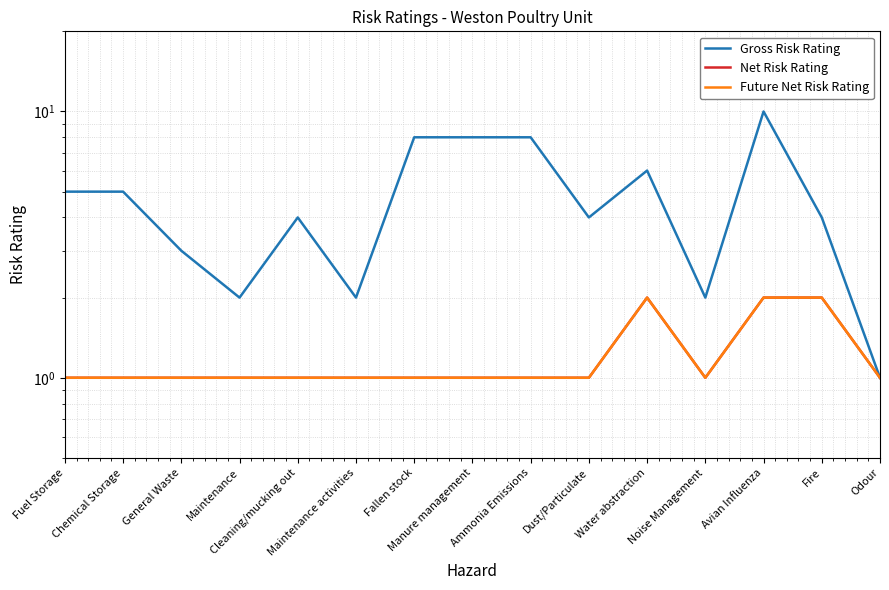

True or false: Gross Risk Rating has a value of 14 at Ammonia Emissions.

False